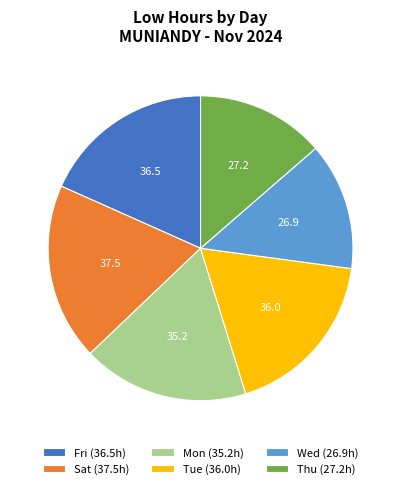

Is there a majority slice in this chart?

No